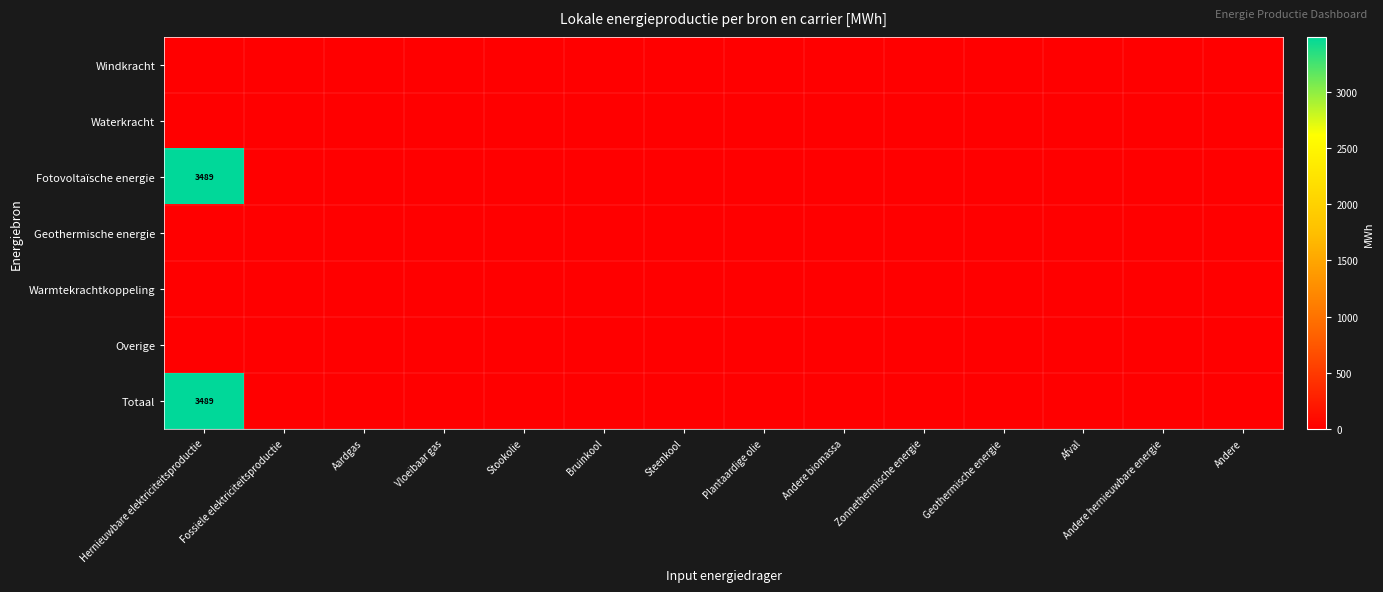

At which label is Overige closest to 0?

Hernieuwbare elektriciteitsproductie